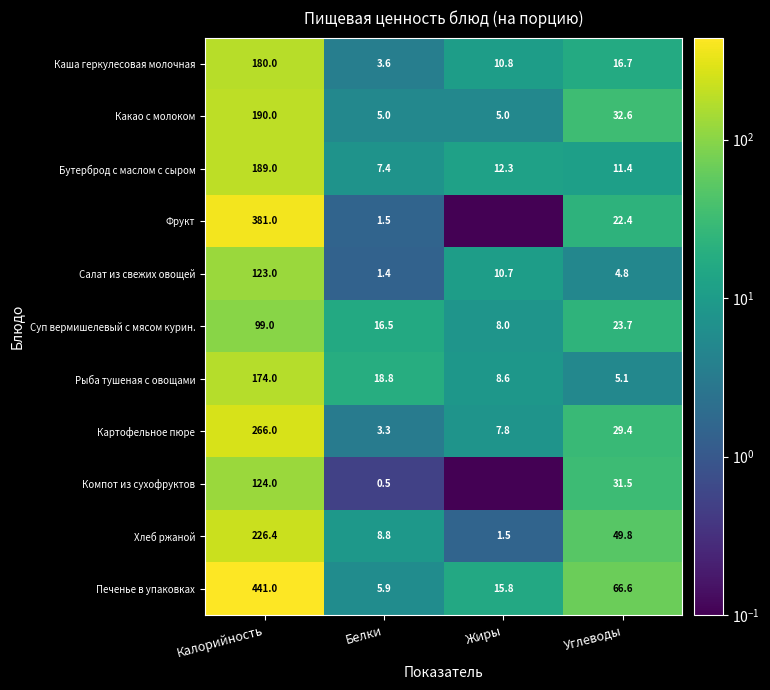

What is the difference between the Какао с молоком values at Калорийность and Углеводы?

157.4